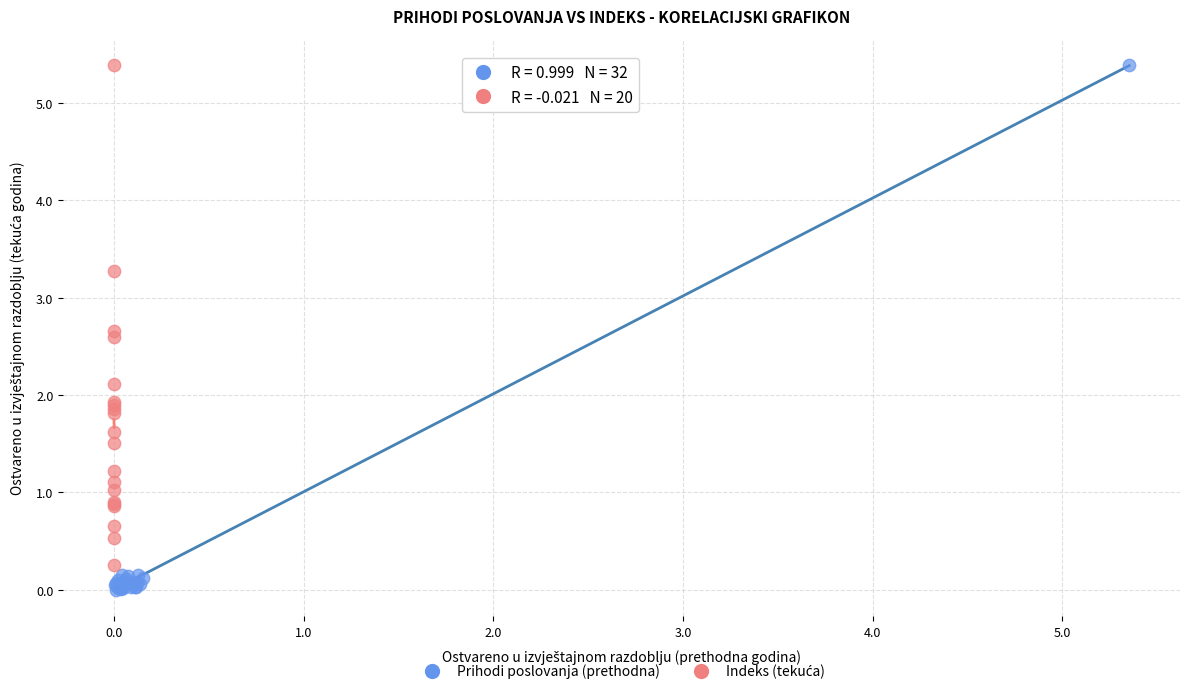

Which series has the widest spread of Y values?

Prihodi poslovanja (prethodna)